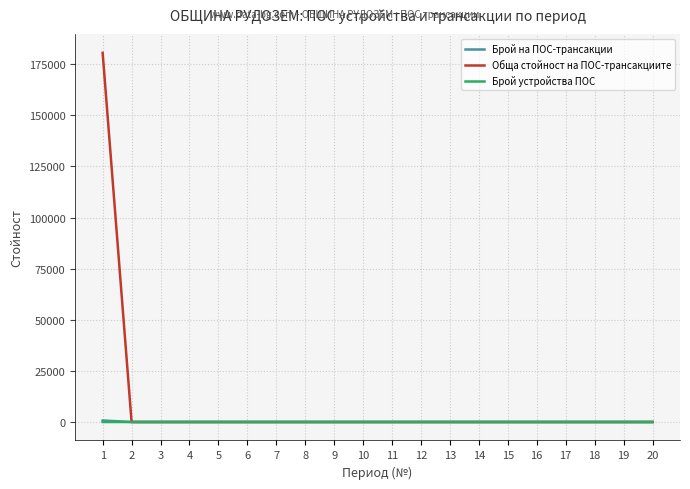

What is the average value of the Обща стойност на ПОС-трансакциите series?

9029